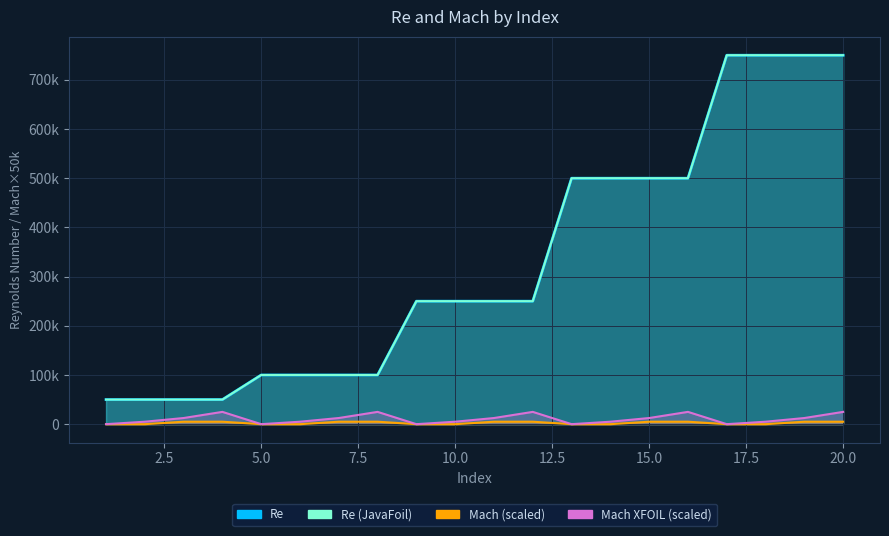

True or false: Re and Re_JavaFoil cross at least once.

False